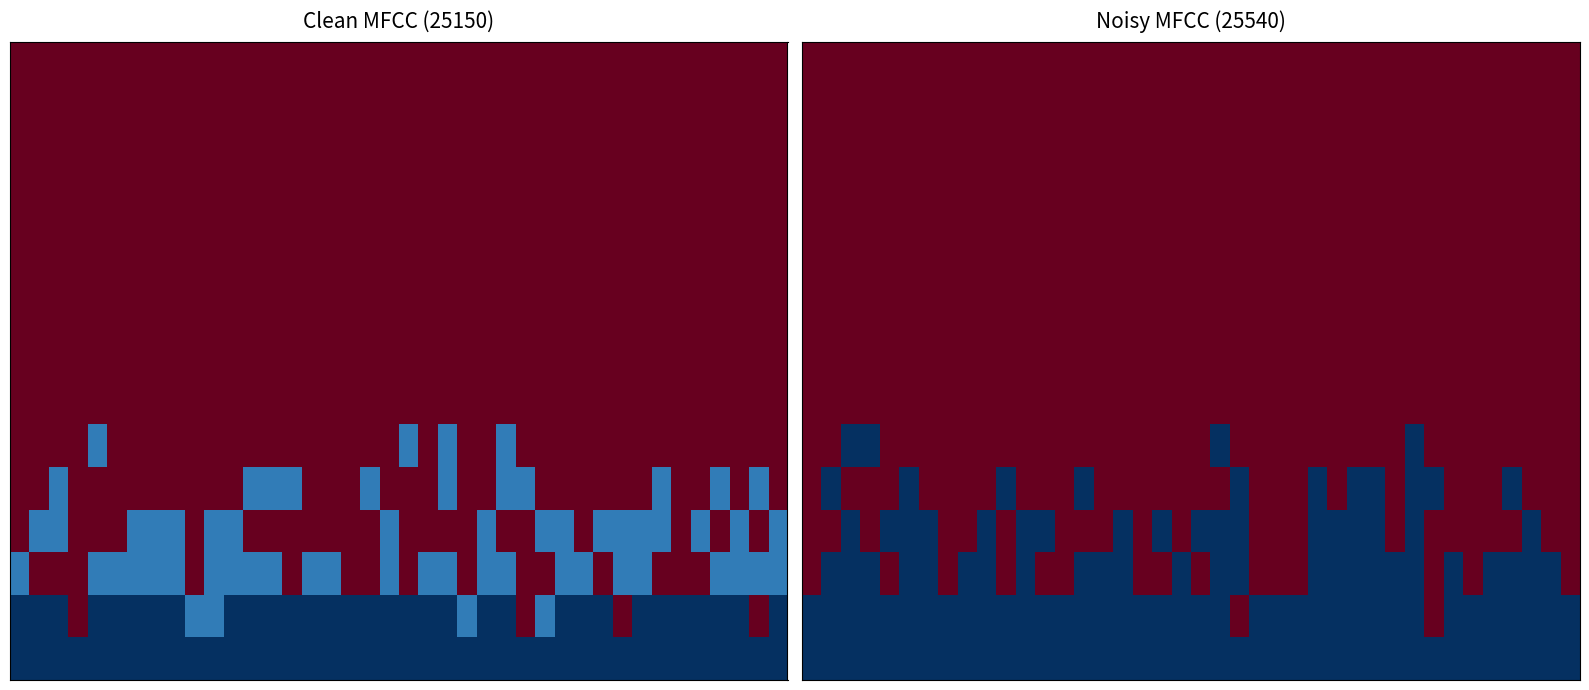

Which label corresponds to the smallest value in the chart?

2